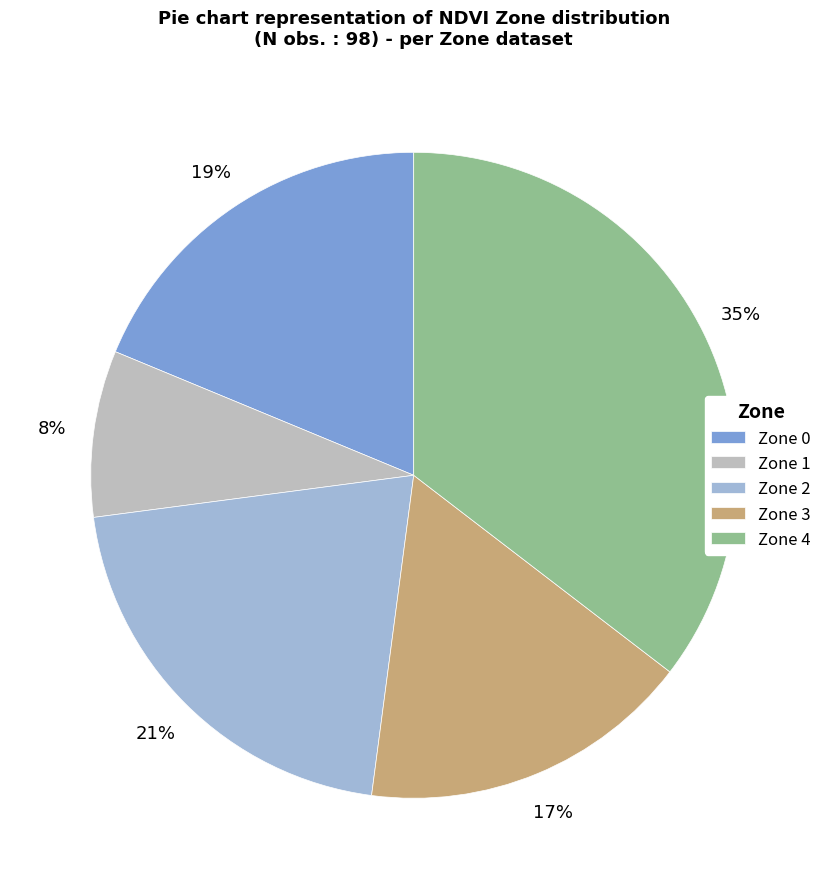

To the nearest percent, what is the combined percentage of Zone 1 and Zone 3?

25%